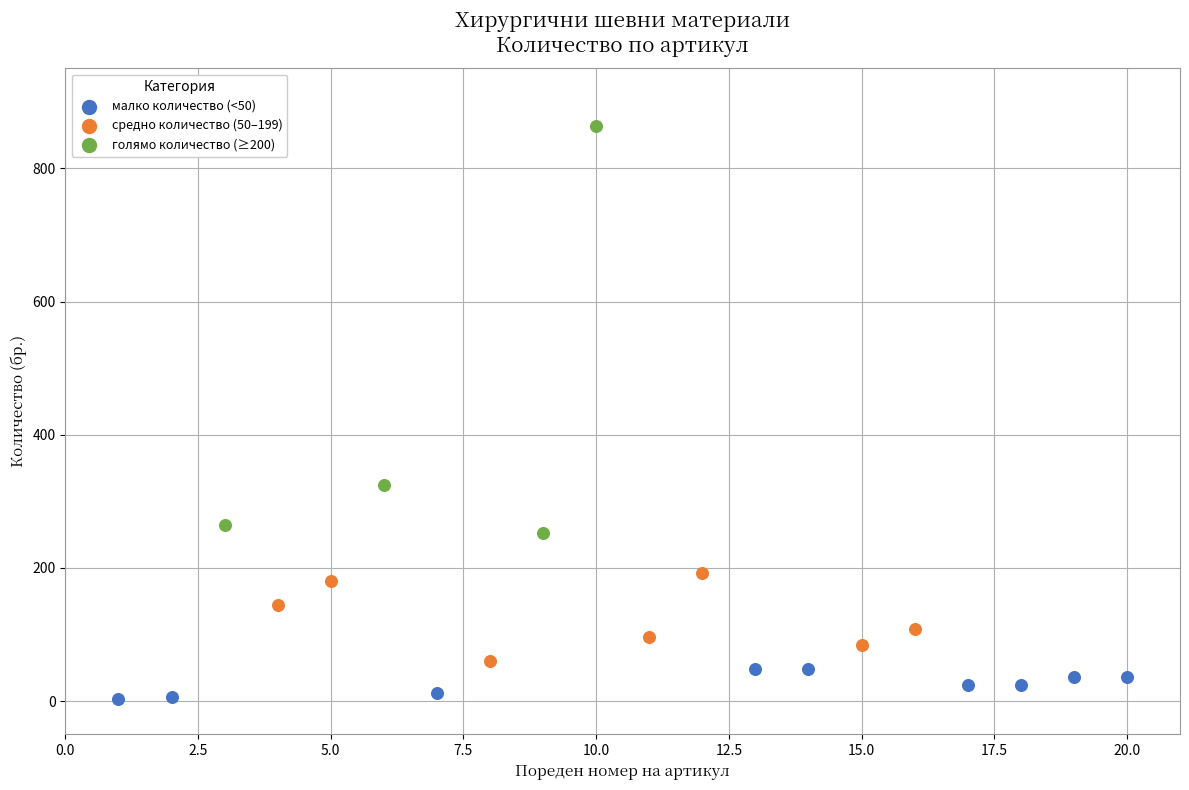

Which series reaches the maximum Y coordinate?

голямо количество (≥200)